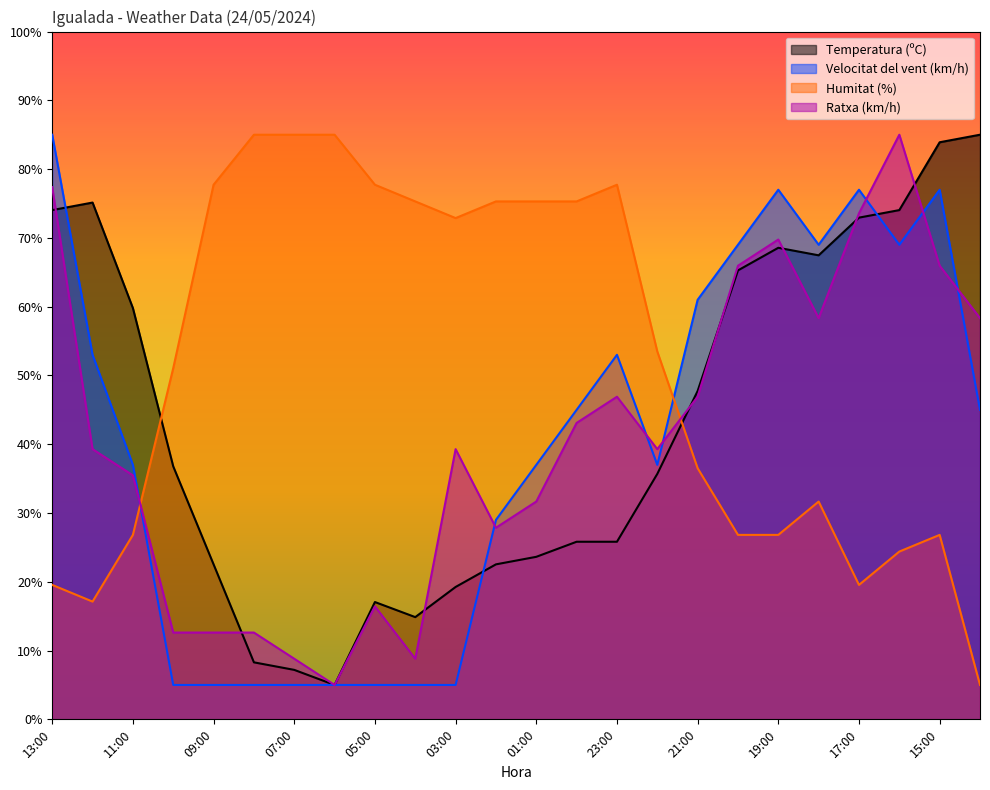

Is the value of Humitat (%) at 09:00 greater than the value of Temperatura (ºC) at 18:00?

Yes